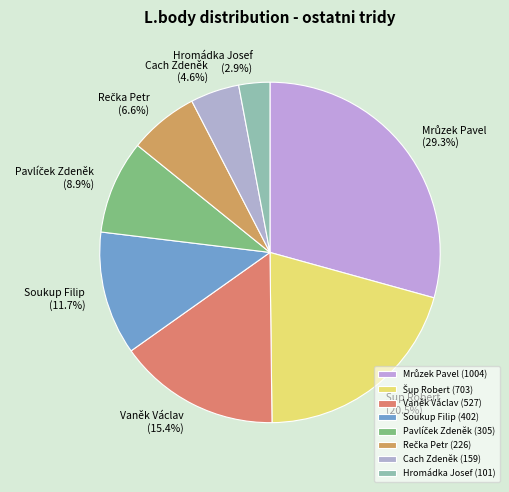

Between Soukup Filip and Cach Zdeněk, which is larger?

Soukup Filip